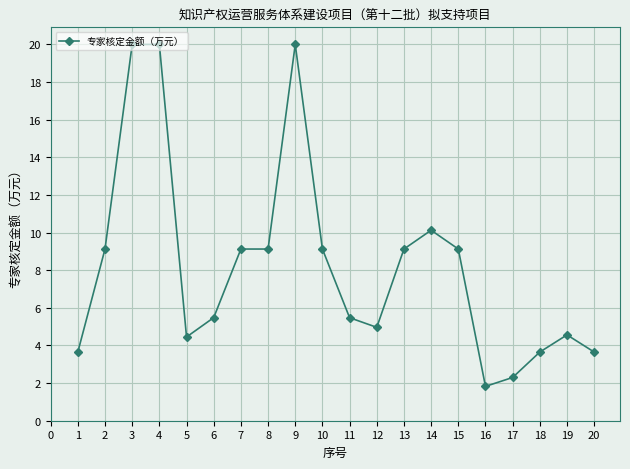

Approximately how many times larger is the value at 7 compared to 4?

0.5